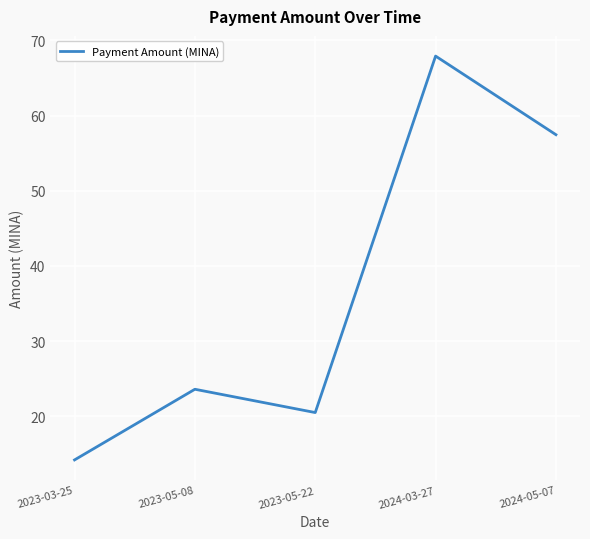

Where is the first local minimum?

2023-05-22